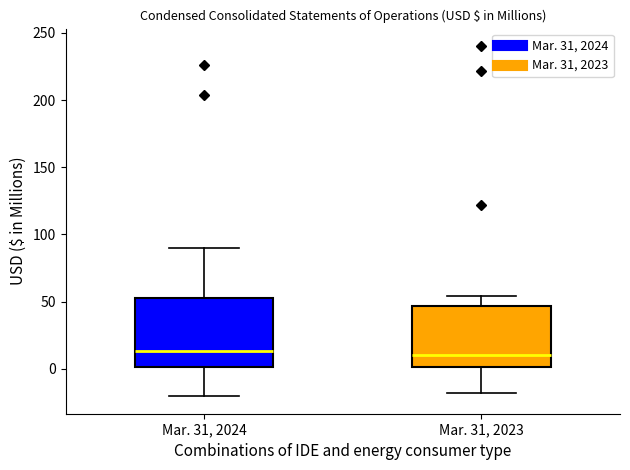

Reading left to right, transcribe this box plot: for each box, give where its median line is, the range the box spans, and where its two whiskers end, as read against the y-axis. The values are not printed on the chart, so give them approximately, as read against the axis.

Mar. 31, 2024: median 15, box 0 to 55, whiskers -20 to 90
Mar. 31, 2023: median 10, box 0 to 45, whiskers -20 to 55